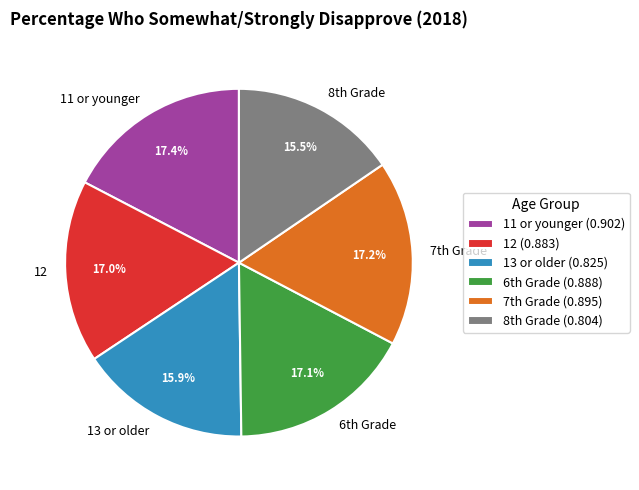

Combined, do 11 or younger and 12 account for over 50%?

No